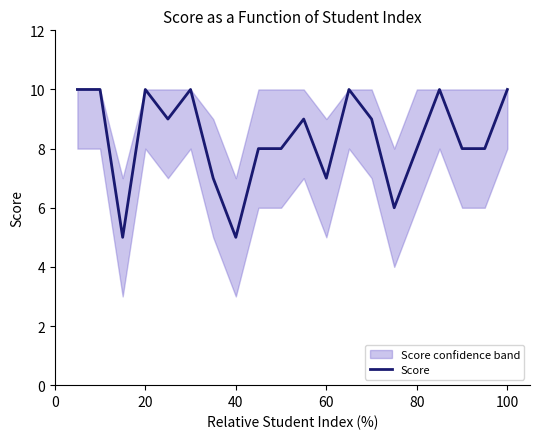

What is the maximum value for Score?

10